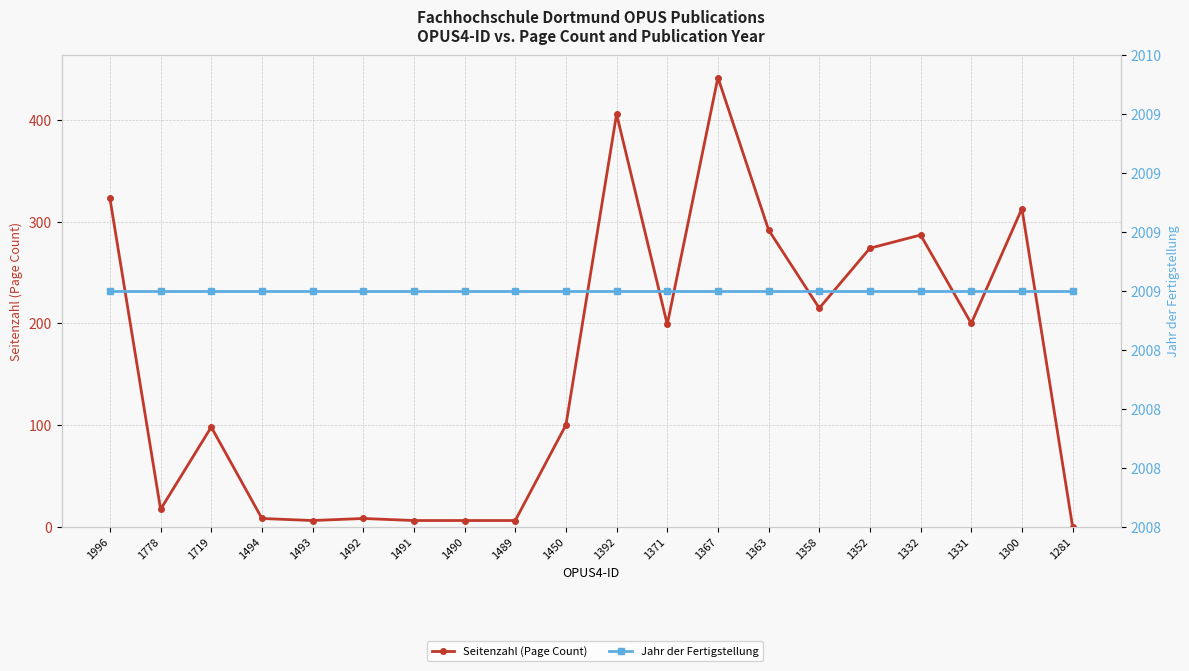

Where does the Seitenzahl (Page Count) series first go above 199?

1996